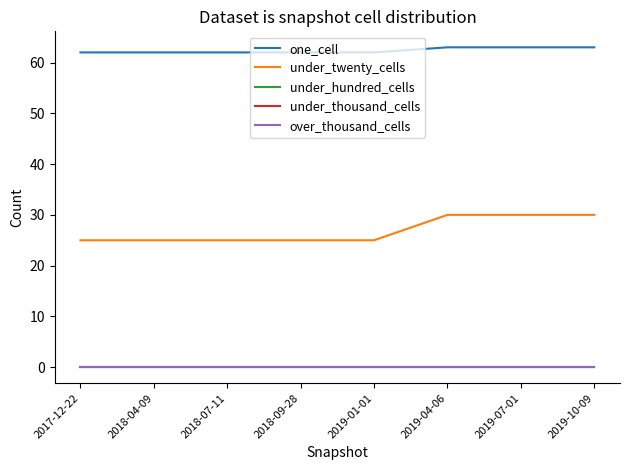

How many lines are shown in the chart?

5